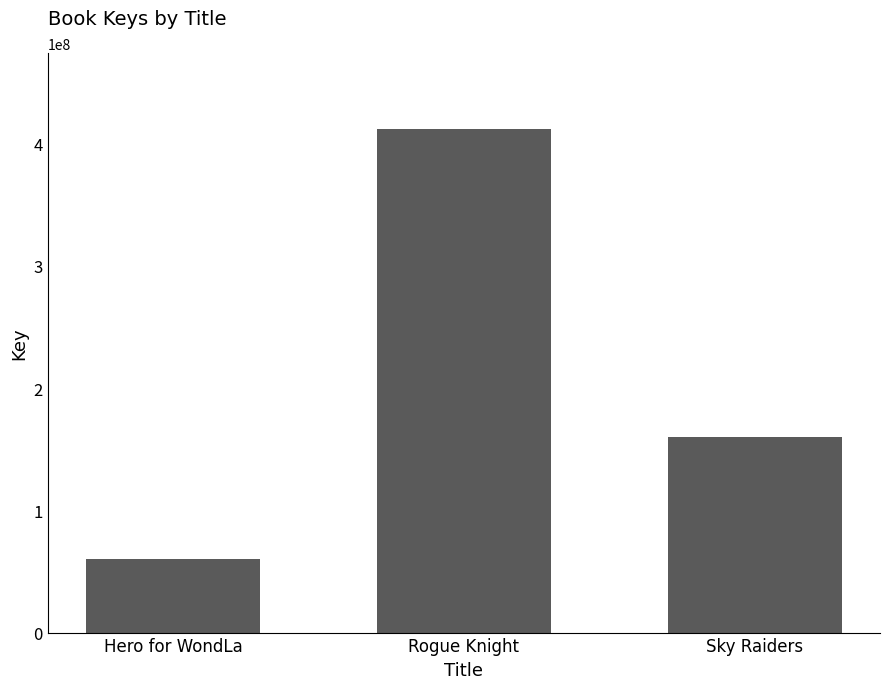

Does the chart contain stacked bars?

No